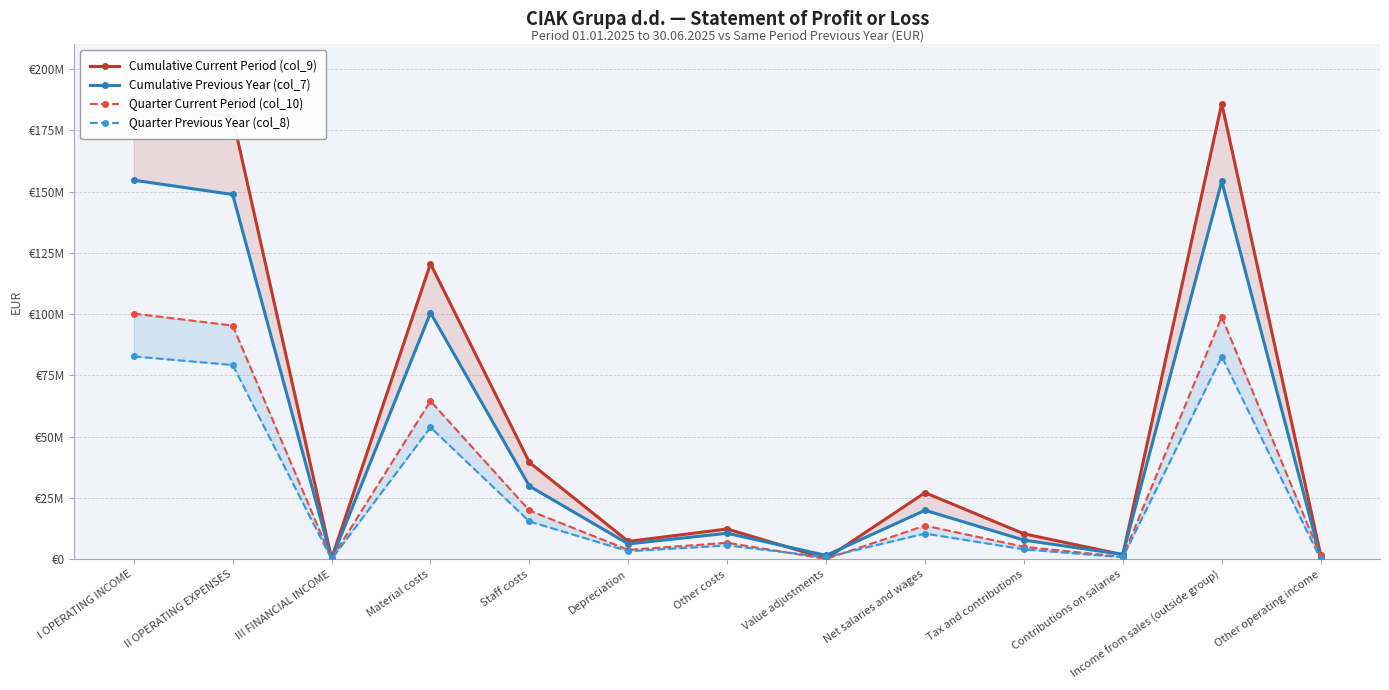

What is the difference between the Quarter Previous Year (col_8) values at III FINANCIAL INCOME and I OPERATING INCOME?

82695150